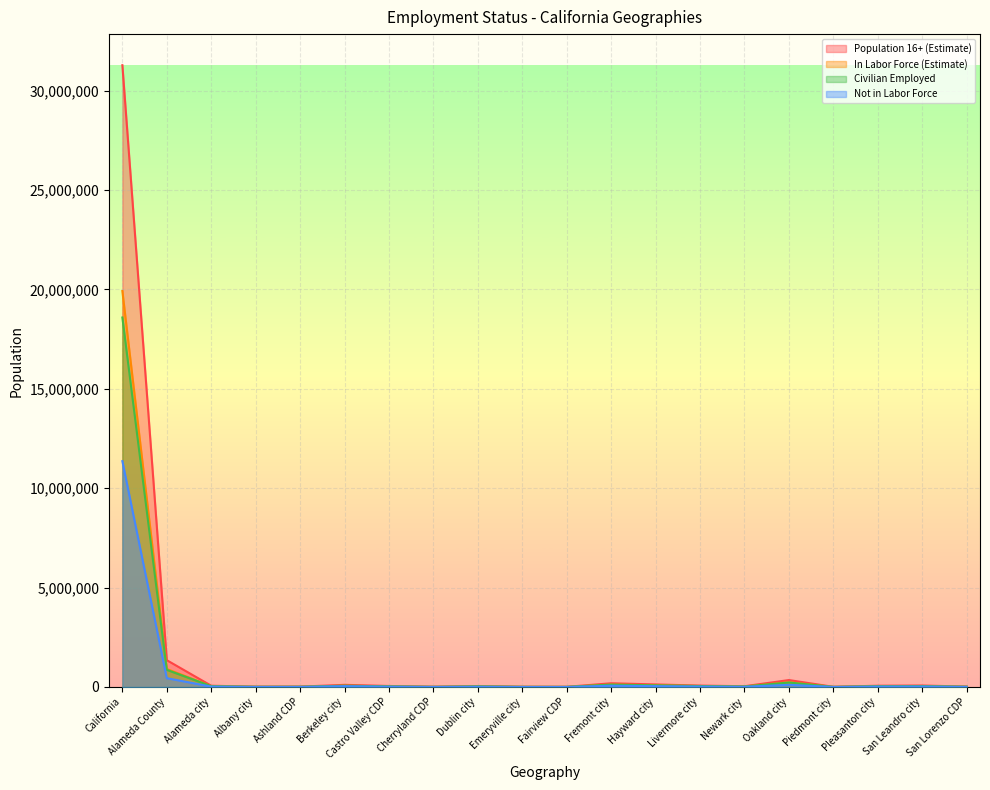

What is the difference between the Population 16+ (Estimate) values at San Lorenzo CDP and Emeryville city?

9986